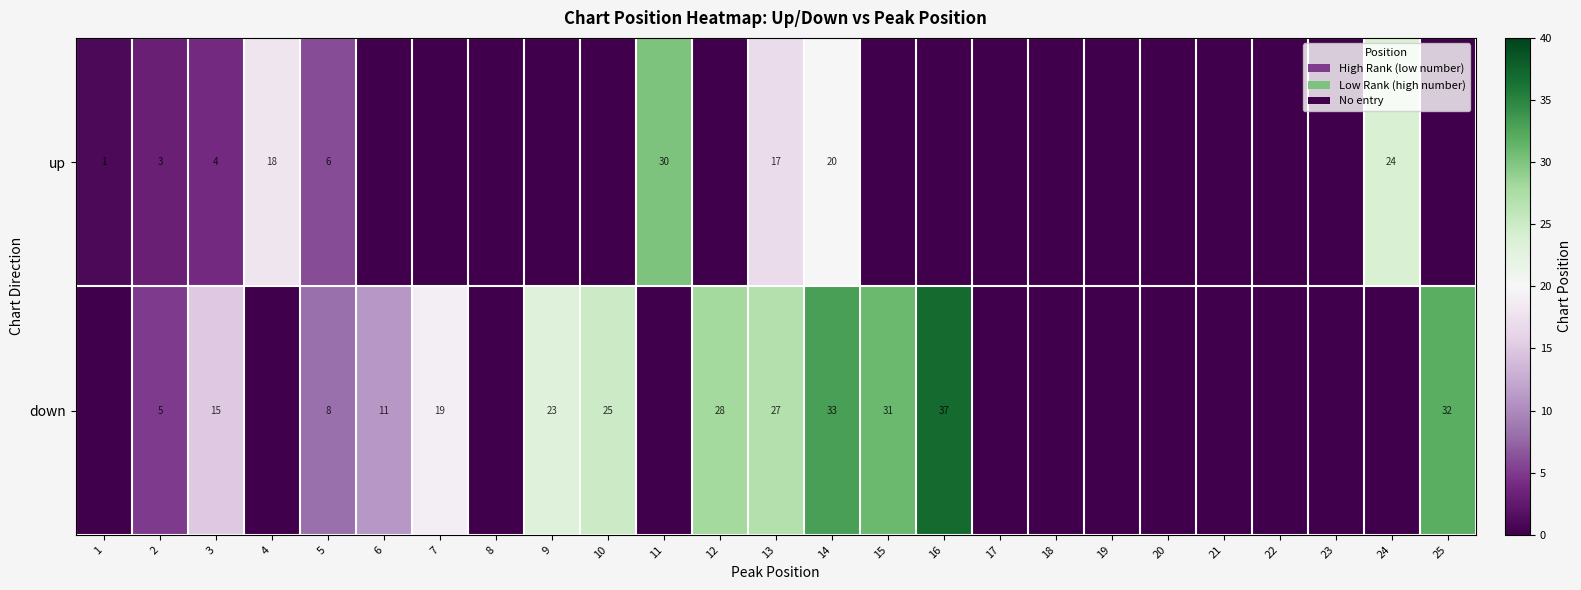

The value of up at 5 is 6. True or false?

True